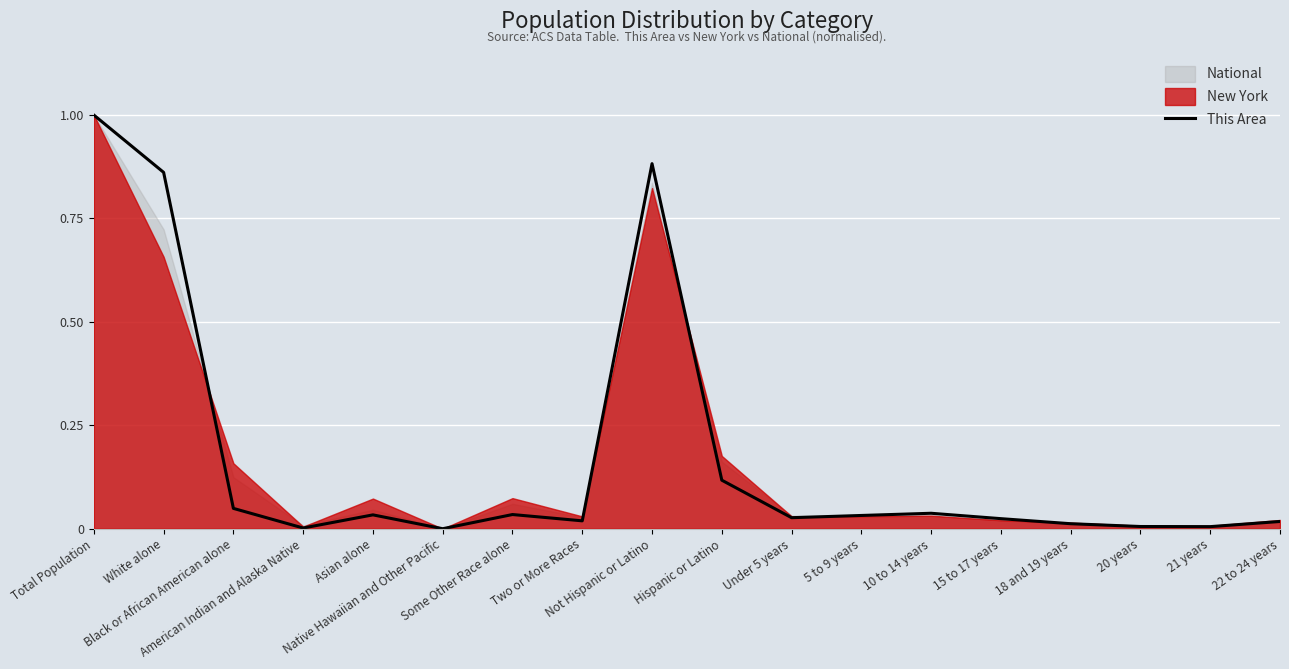

What position from the right is 5 to 9 years?

7